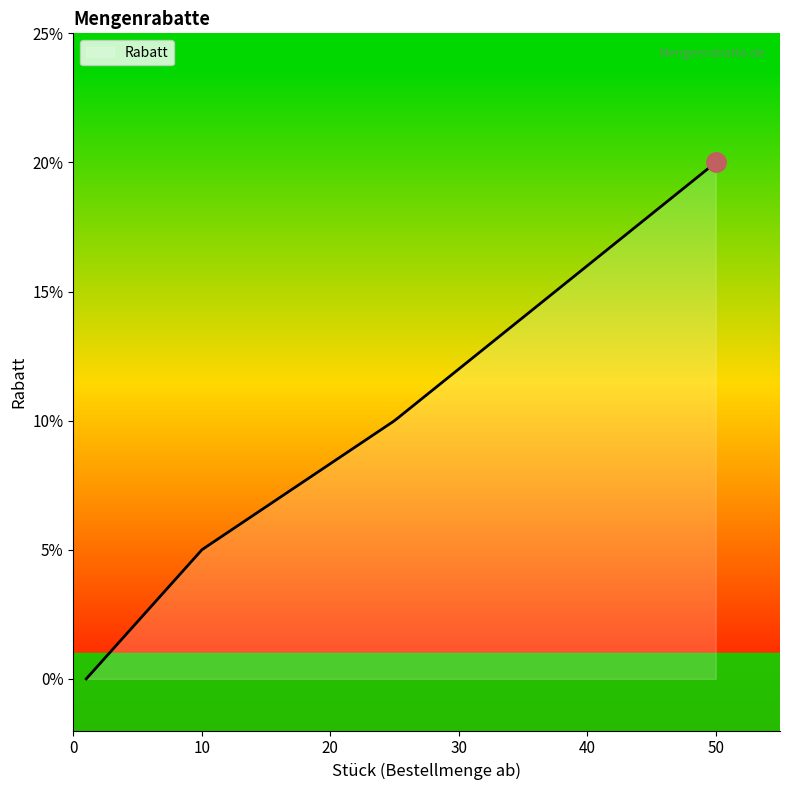

Rank the categories by value from lowest to highest.

1, 10, 25, 50